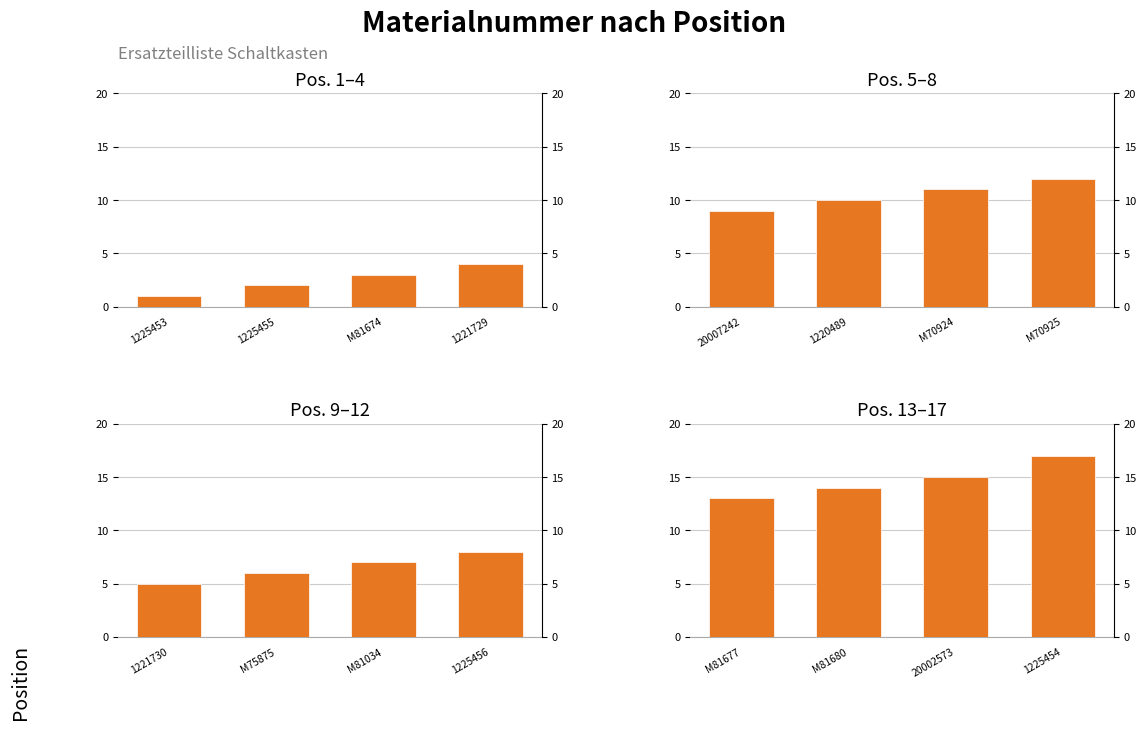

What is the difference between the values at 20002573 and M81680?

1